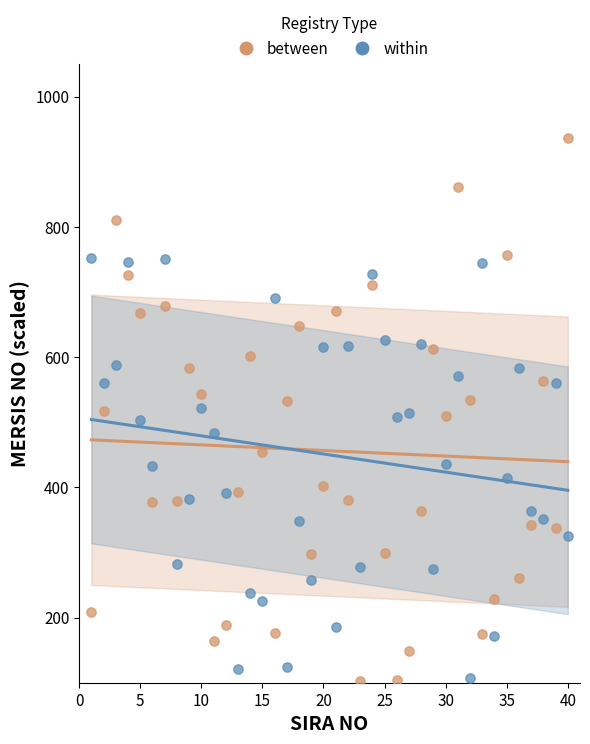

Across all data points, what is the range of Y values (max minus min)?

833.3